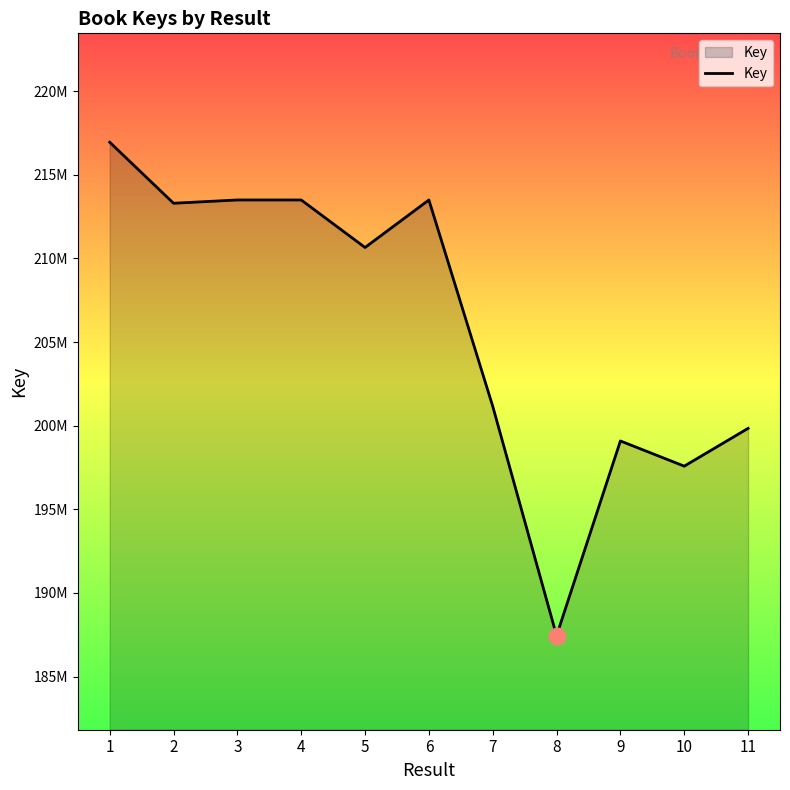

What is the sum of all values?

2266482929